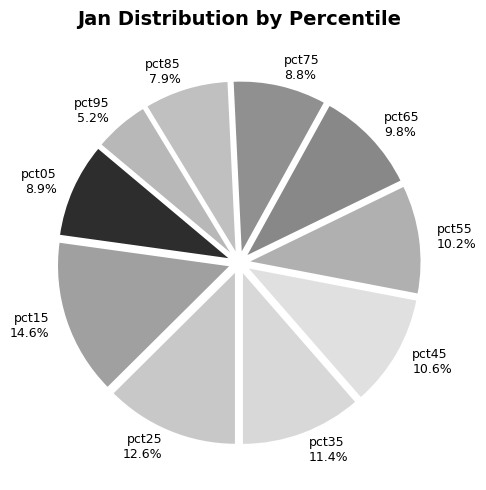

What is the largest slice in the pie chart?

pct15